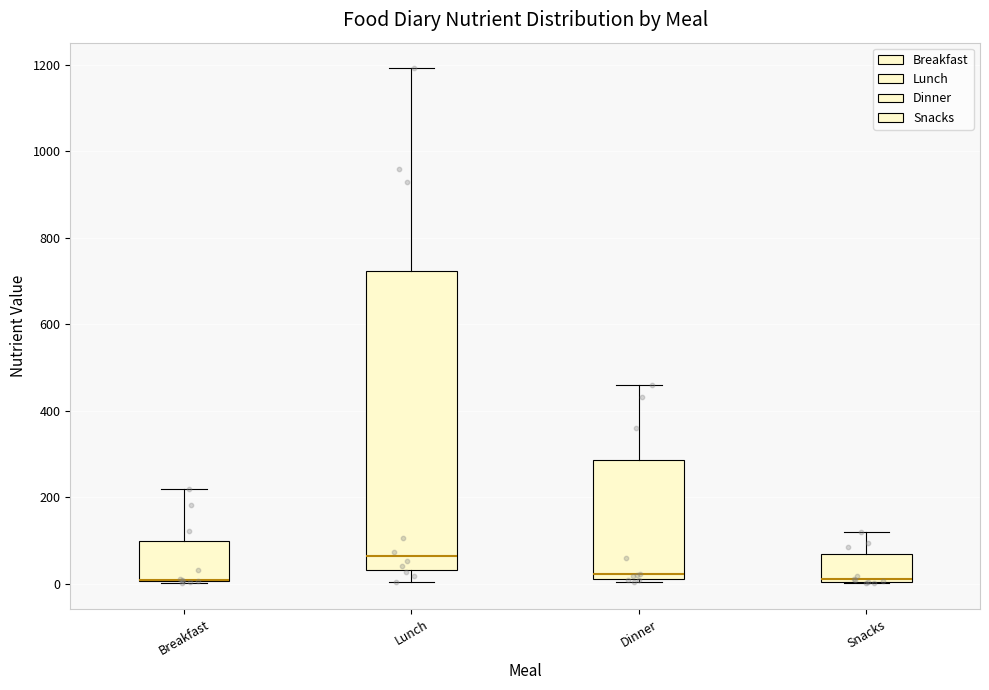

Where is the lower edge of the box for Dinner on the y-axis? The values are not printed on the chart, so give them approximately, as read against the axis.

20